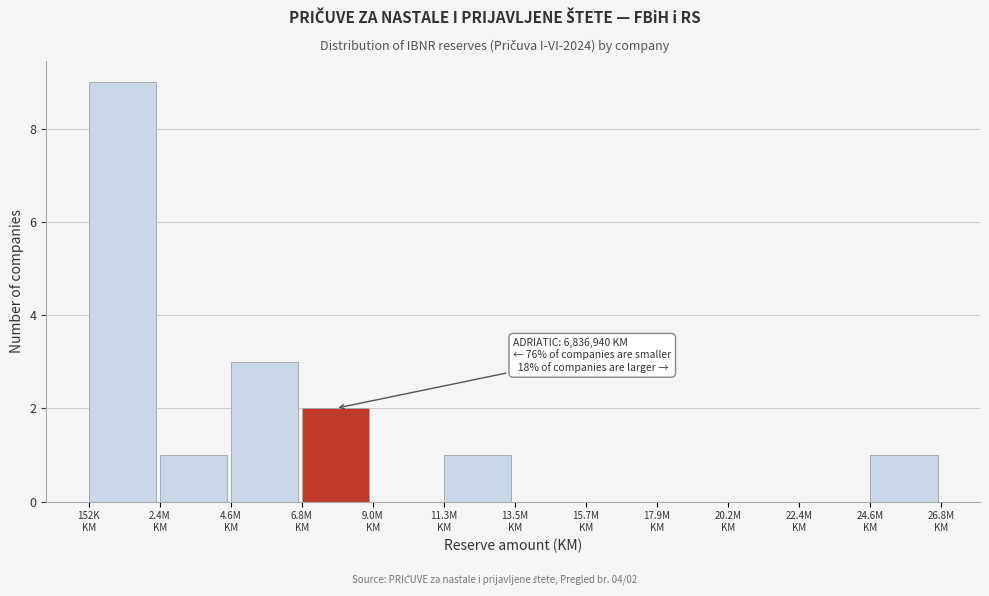

What is the maximum value shown in the chart?

9